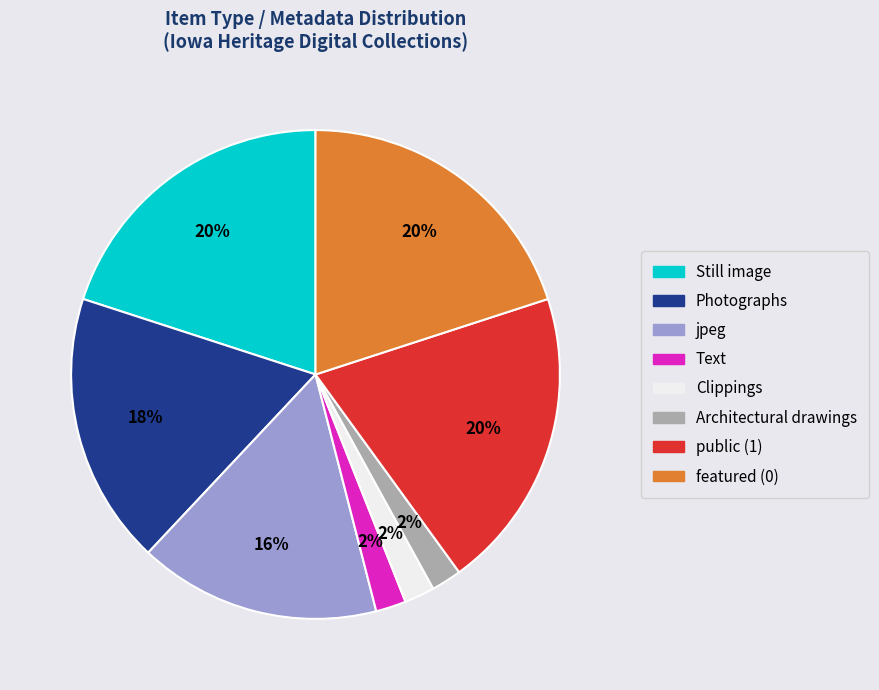

To the nearest percent, what is the difference between the largest and smallest slice percentages?

18%